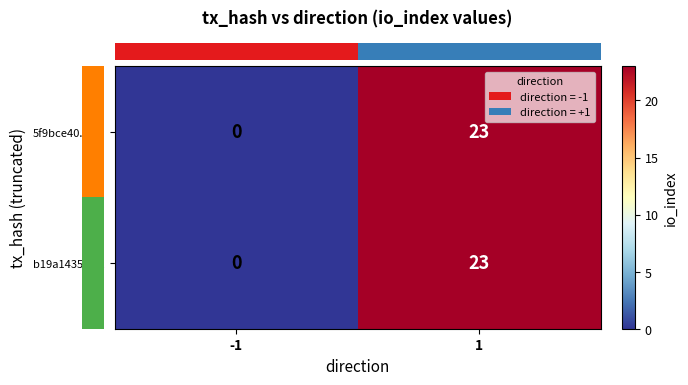

The b19a1435...4c series shows 8 at 1. True or false?

False